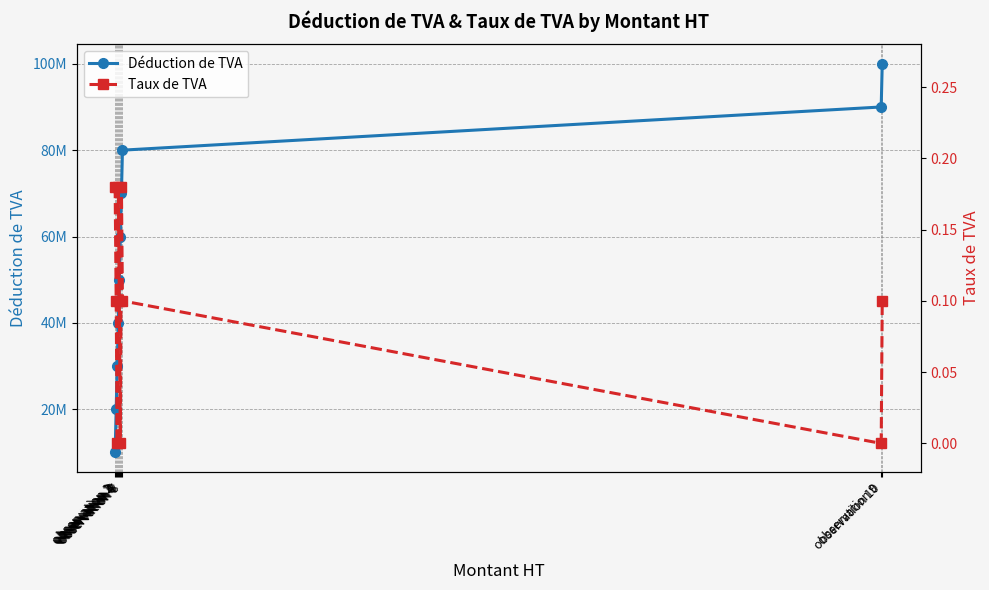

Is this an area chart (filled region under the line)?

No